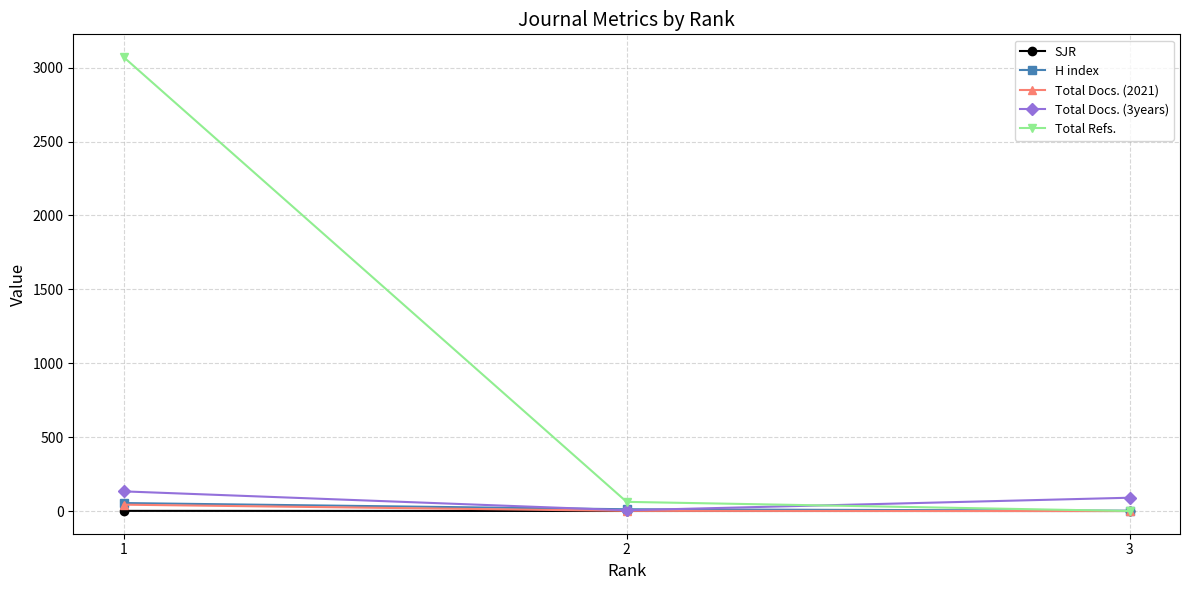

How many values in the Total Refs. series are below 62?

1